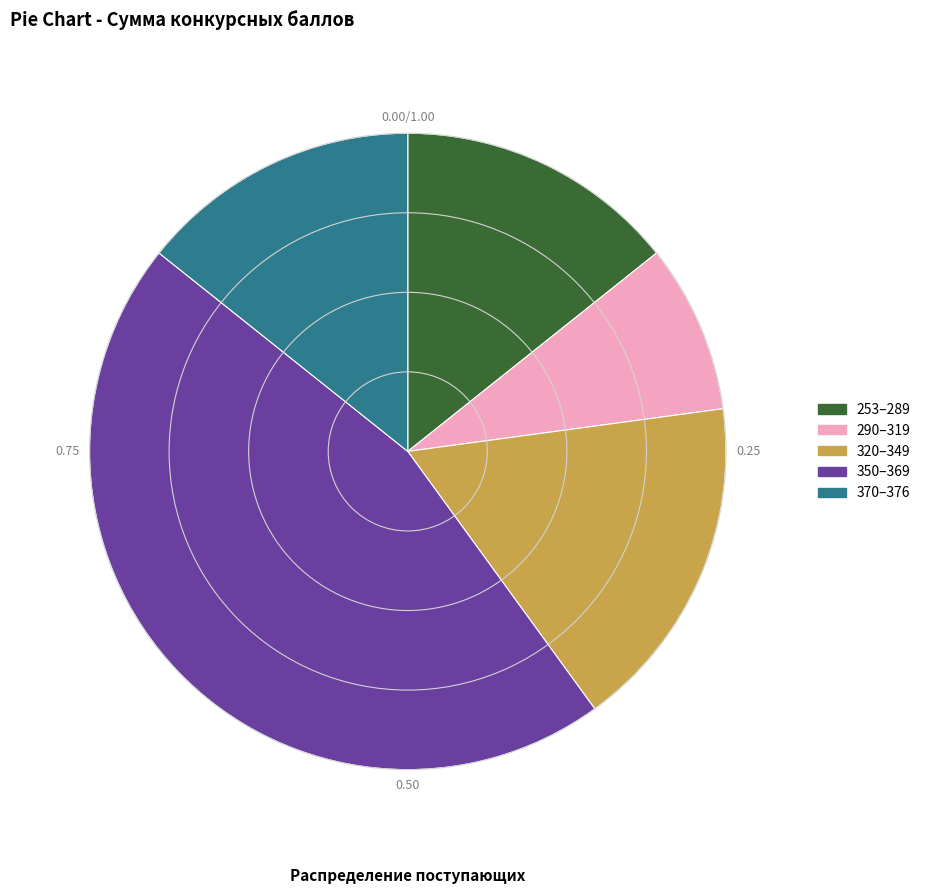

Is there any slice that represents more than half of the pie?

No